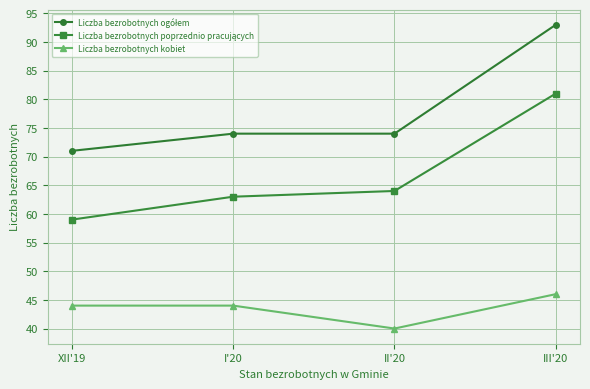

True or false: Liczba bezrobotnych kobiet has a value of 26 at I'20.

False